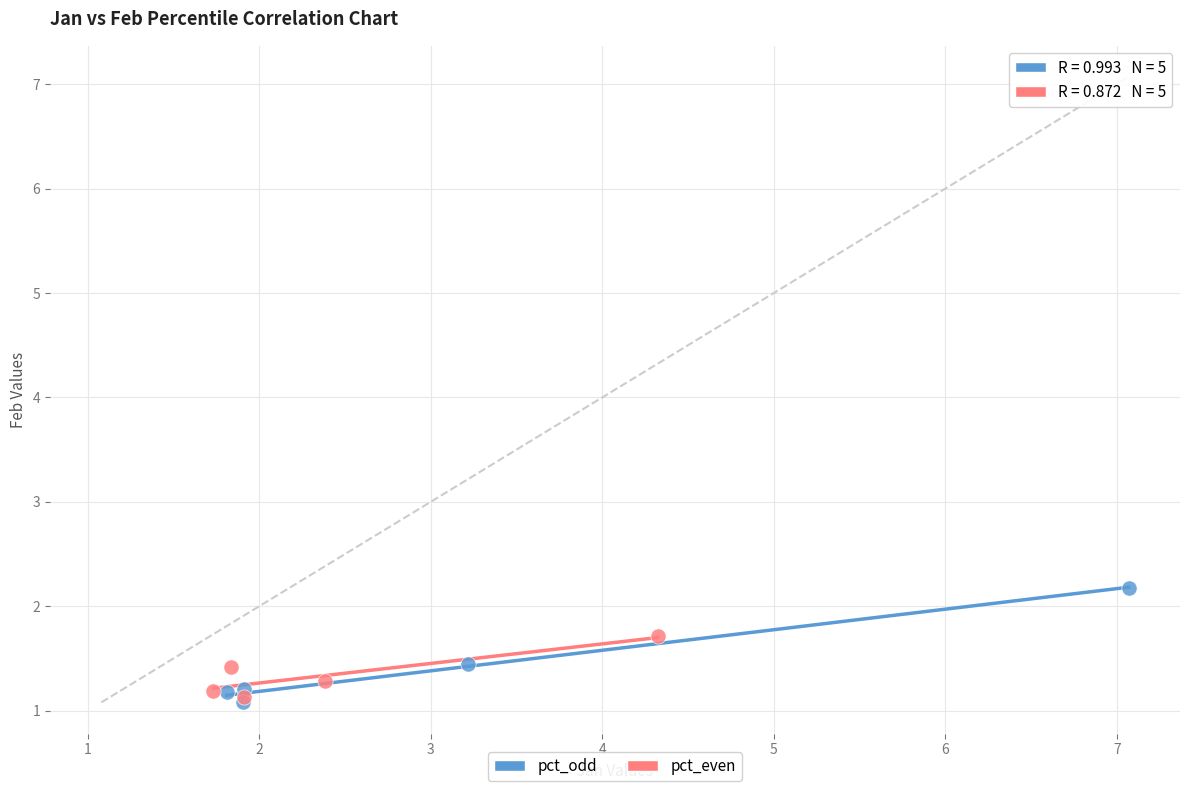

What are all the series names shown in the legend?

pct_odd, pct_even